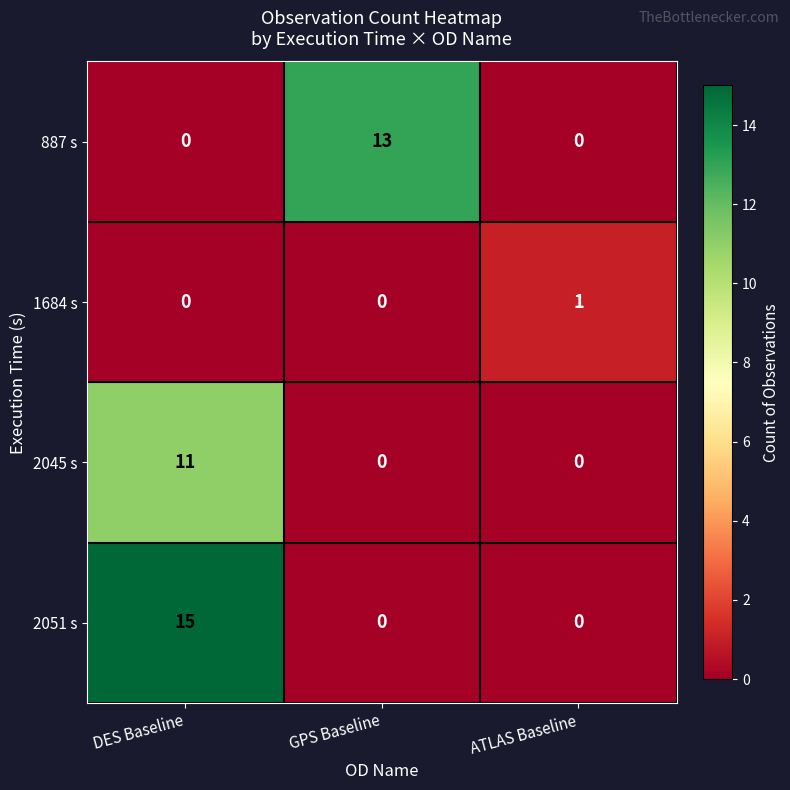

How many series are shown in this chart?

4